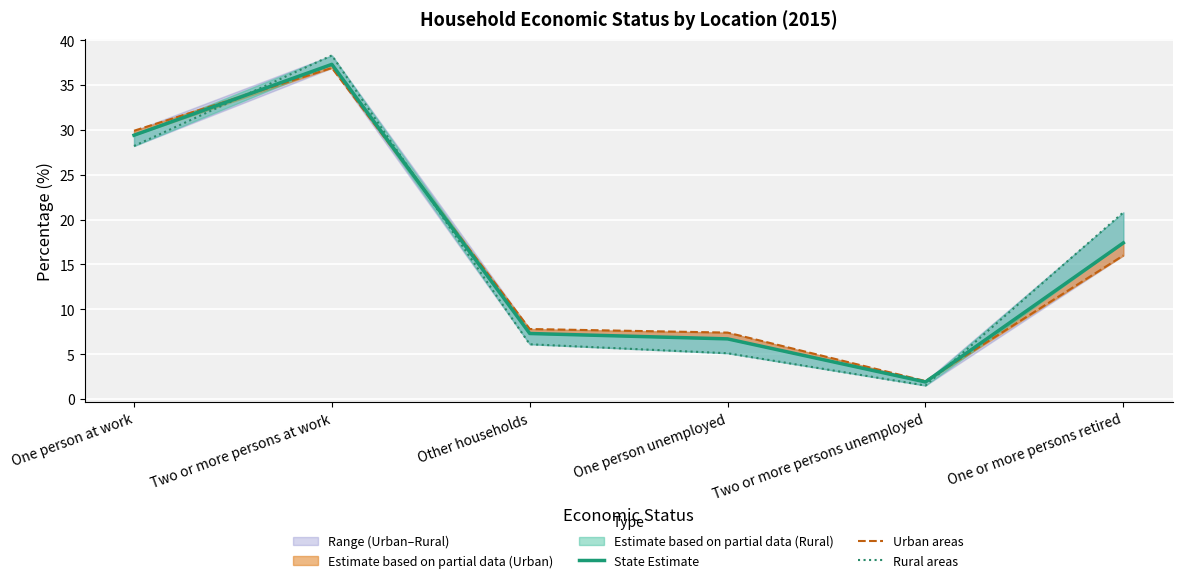

Is the value of Urban areas at One person at work greater than the value of State Estimate at Two or more persons at work?

No